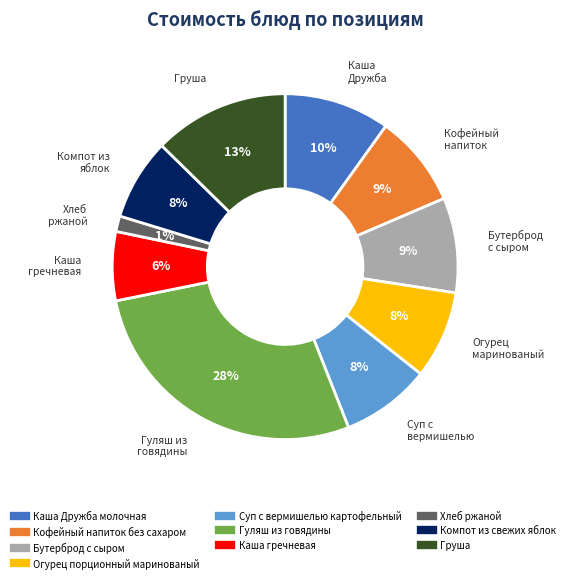

Is the sum of Суп с вермишелью картофельный and Хлеб ржаной greater than half?

No